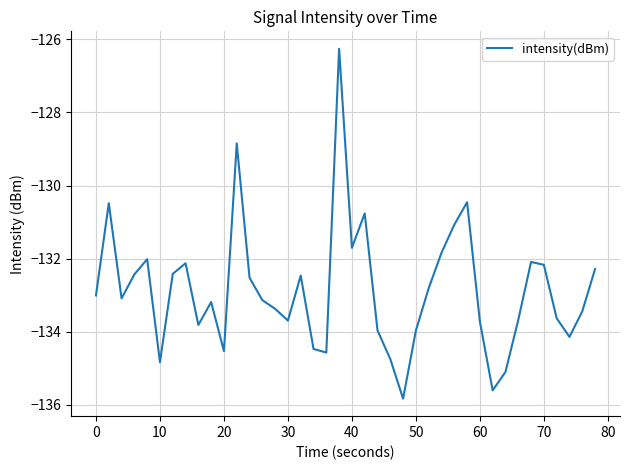

Does the chart display data point markers on the line(s)?

No